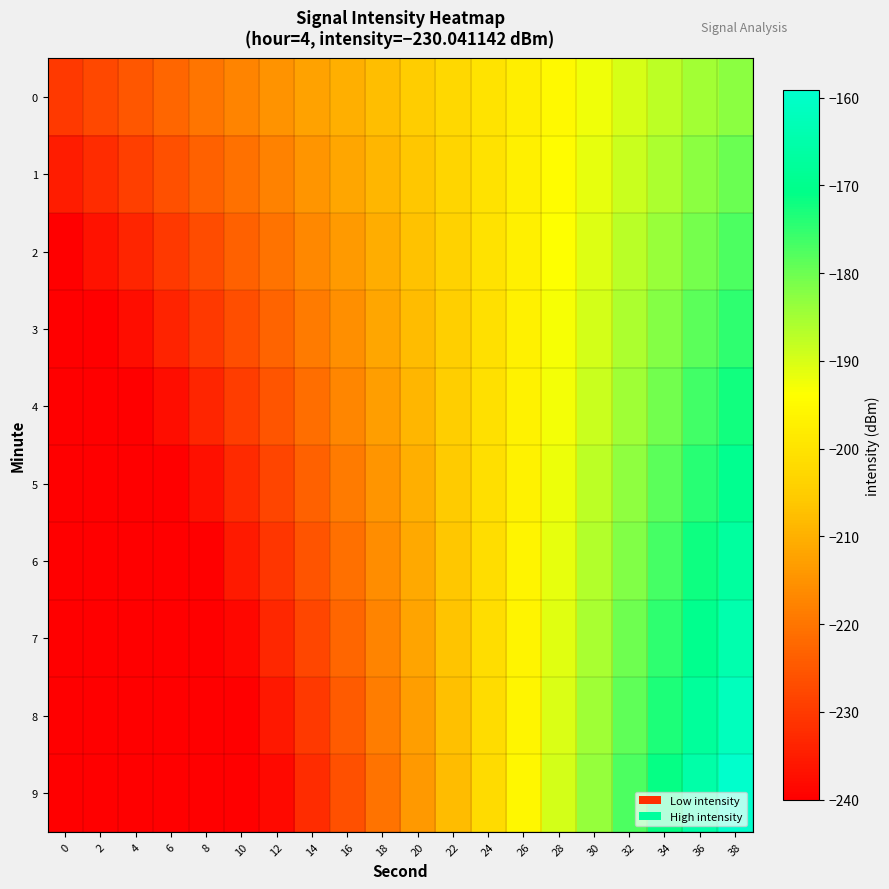

Which series has the widest spread of values?

9